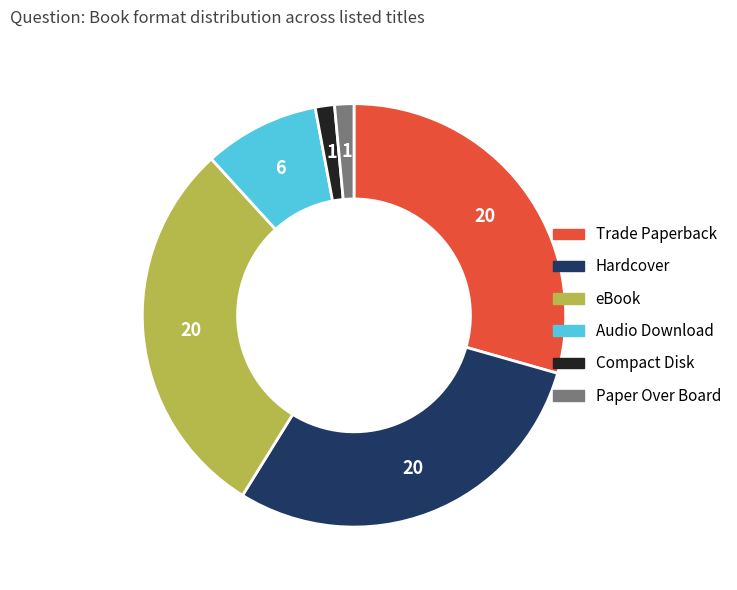

Is the sum of Compact Disk and Trade Paperback greater than half?

No